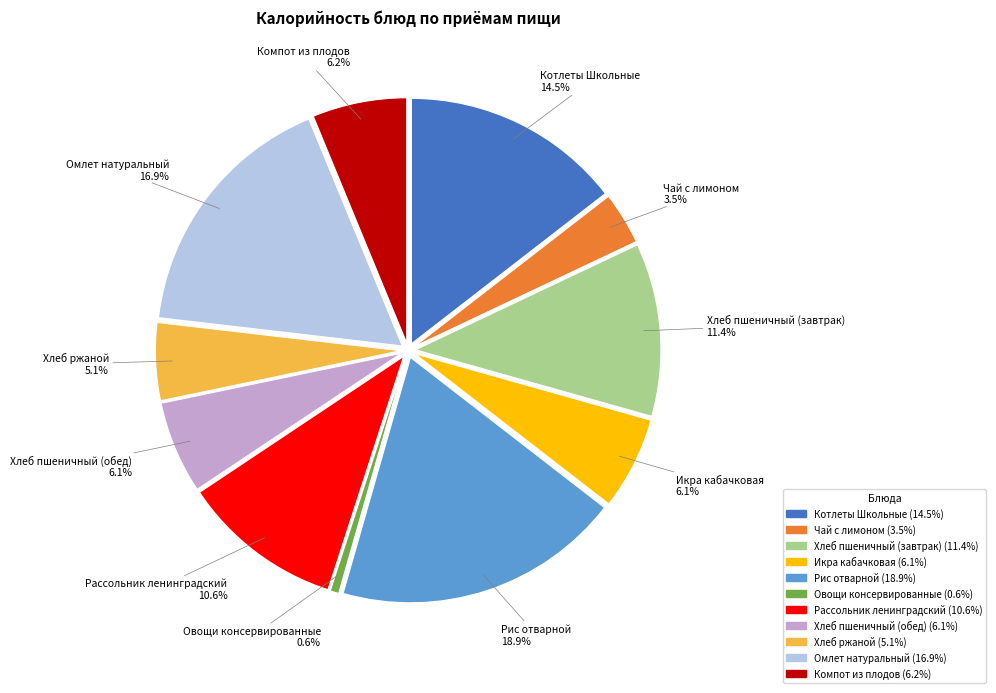

What is the smallest slice in the pie chart?

Овощи консервированные